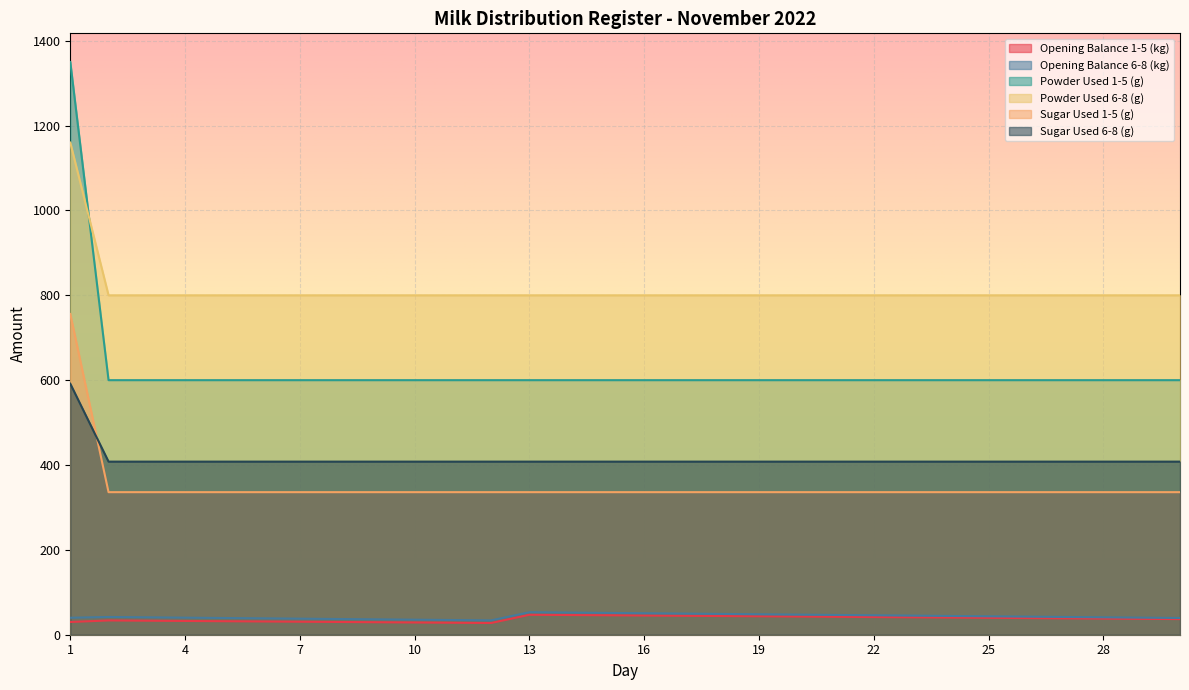

The value of Opening Balance 1-5 (kg) at 21 is 42.2. True or false?

True